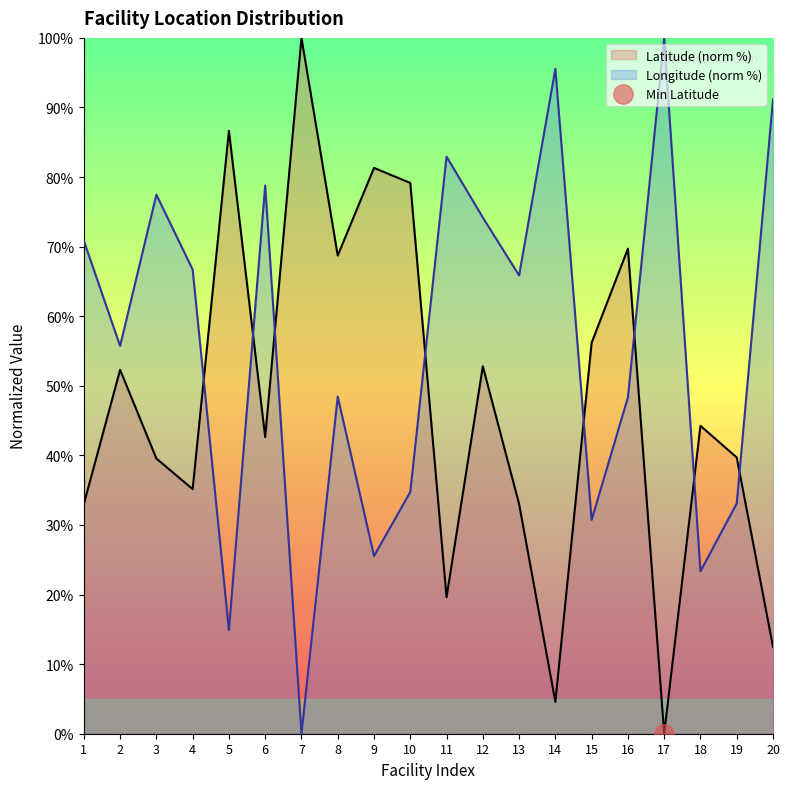

Which series ends up on top after the final intersection of Latitude and Longitude?

Longitude